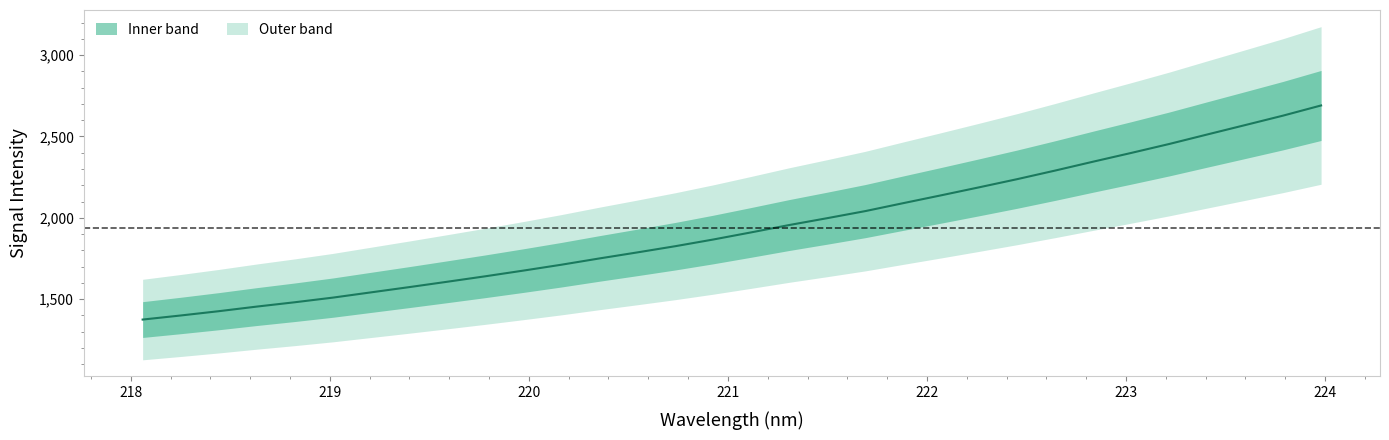

How many values are below 1910?

16